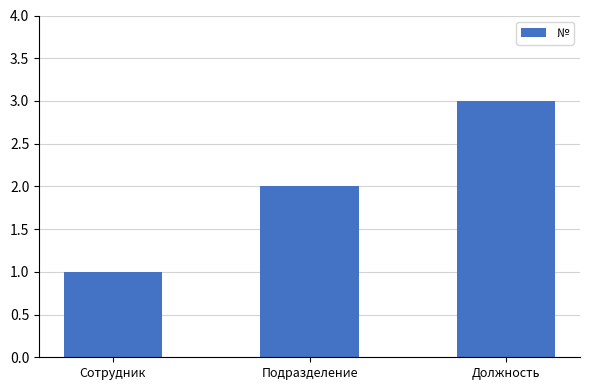

What is the label of the 1st bar from the left?

Сотрудник